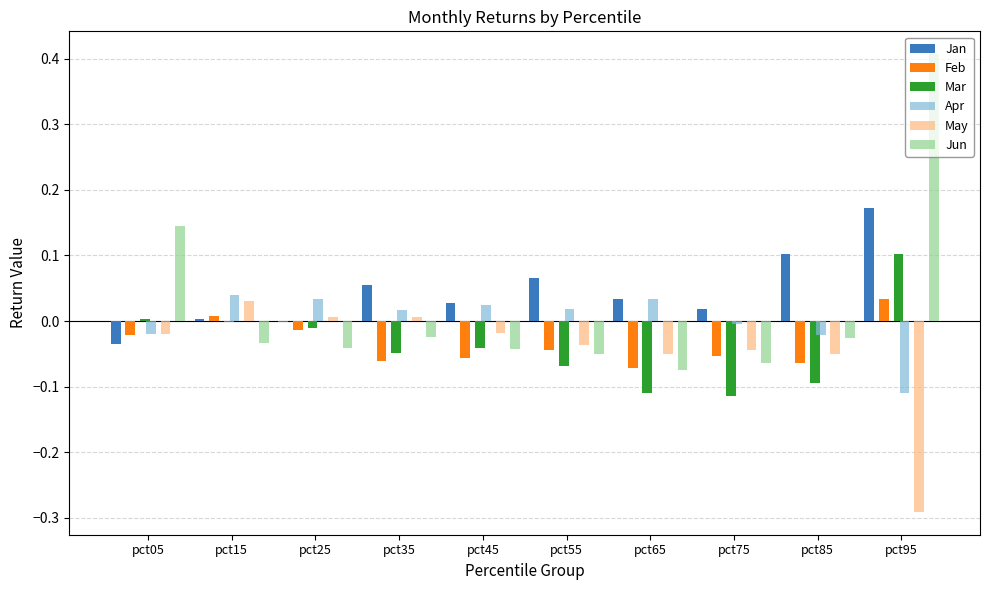

Between pct45 and pct15, which is larger?

pct45